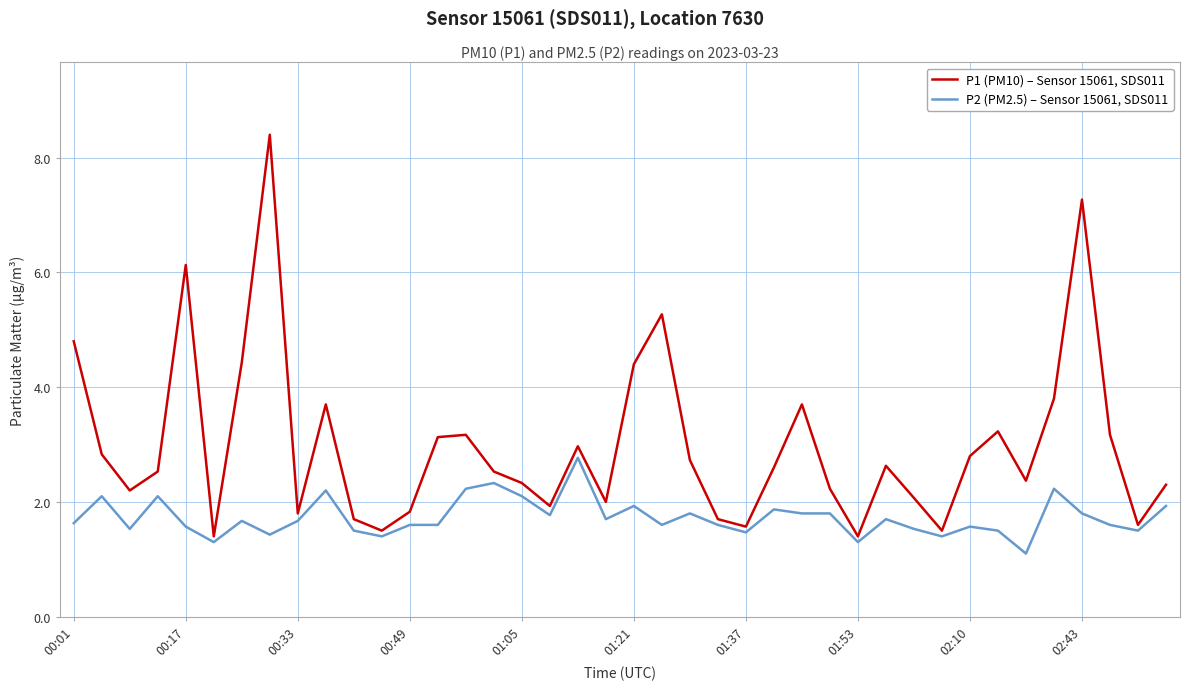

List the series in order of their overall mean, lowest first.

P2 (PM2.5) – Sensor 15061, SDS011, P1 (PM10) – Sensor 15061, SDS011